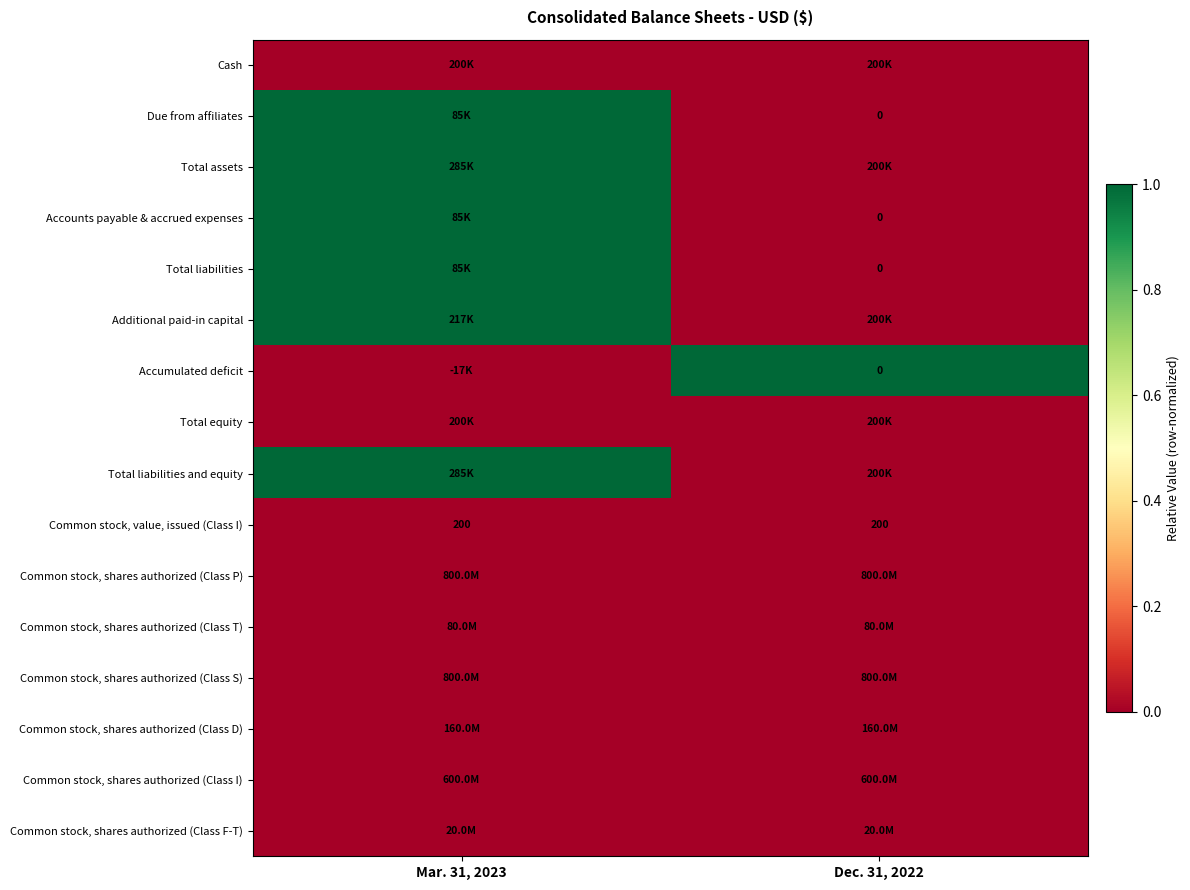

Where is Total assets nearest to the value 0?

Dec. 31, 2022